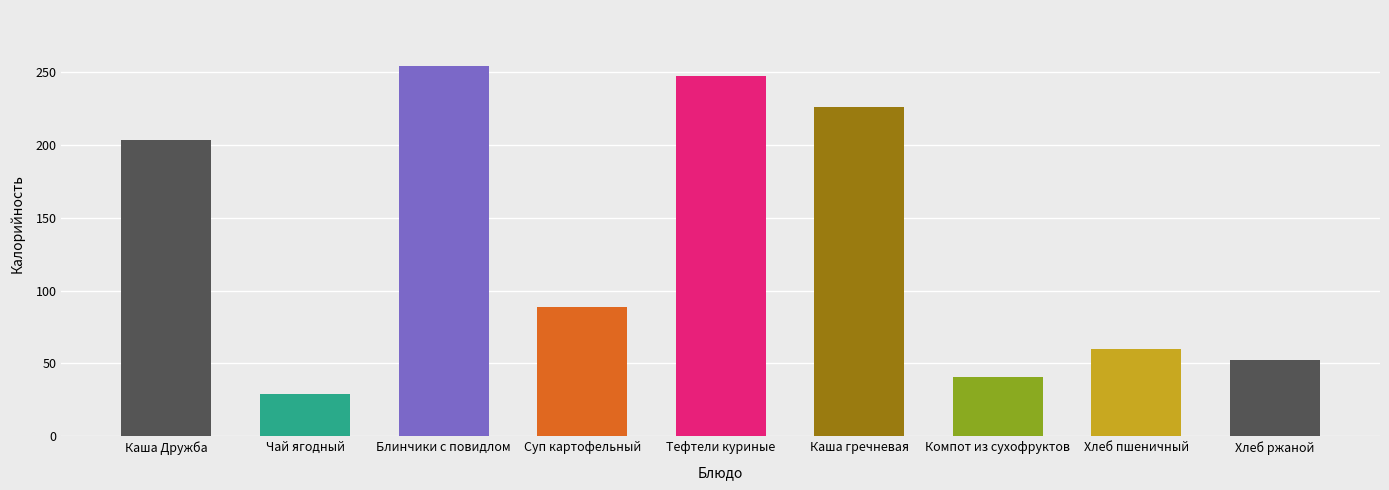

What is the difference between the values at Тефтели куриные and Хлеб пшеничный?

187.1